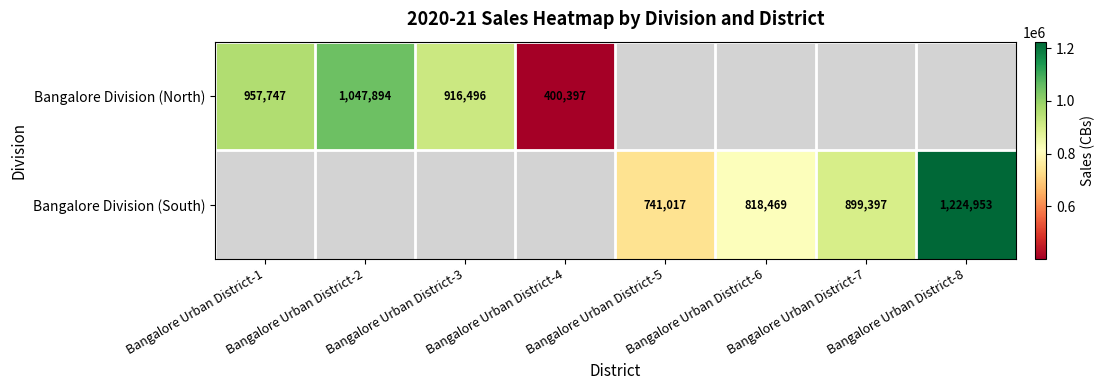

The value of Bangalore Division (South) at Bangalore Urban District-6 is 818469. True or false?

True